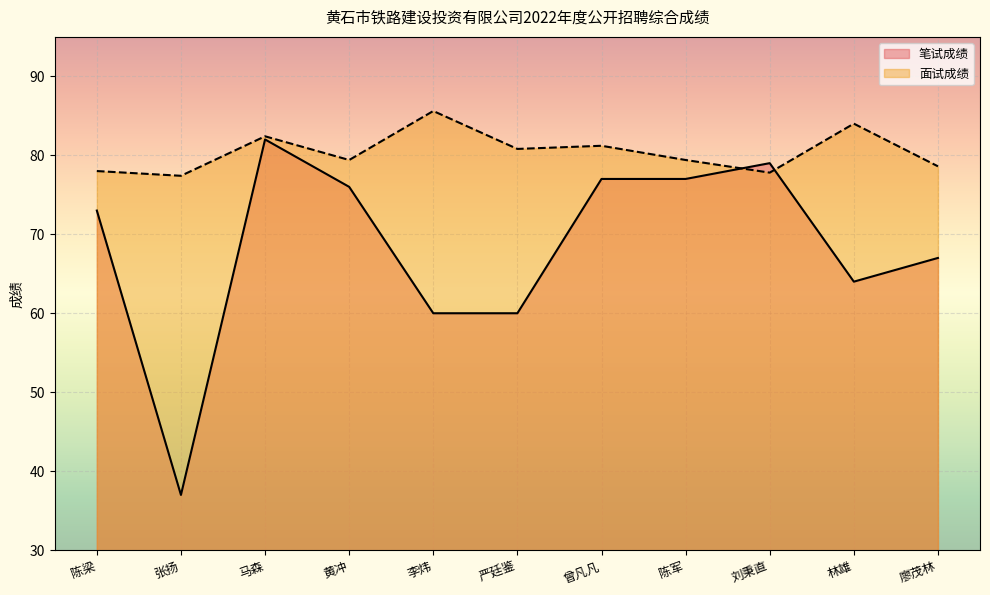

At 陈军, list the series in order from largest to smallest.

面试成绩, 笔试成绩